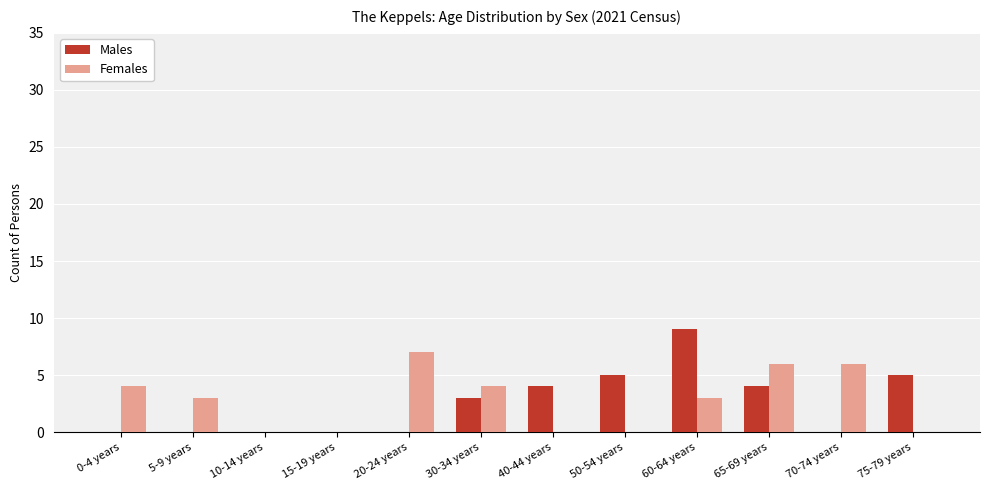

Reading left to right, transcribe all the data shown in this chart.

Males: 0-4 years=0	5-9 years=0	10-14 years=0	15-19 years=0	20-24 years=0	30-34 years=3	40-44 years=4	50-54 years=5	60-64 years=9	65-69 years=4	70-74 years=0	75-79 years=5
Females: 0-4 years=4	5-9 years=3	10-14 years=0	15-19 years=0	20-24 years=7	30-34 years=4	40-44 years=0	50-54 years=0	60-64 years=3	65-69 years=6	70-74 years=6	75-79 years=0